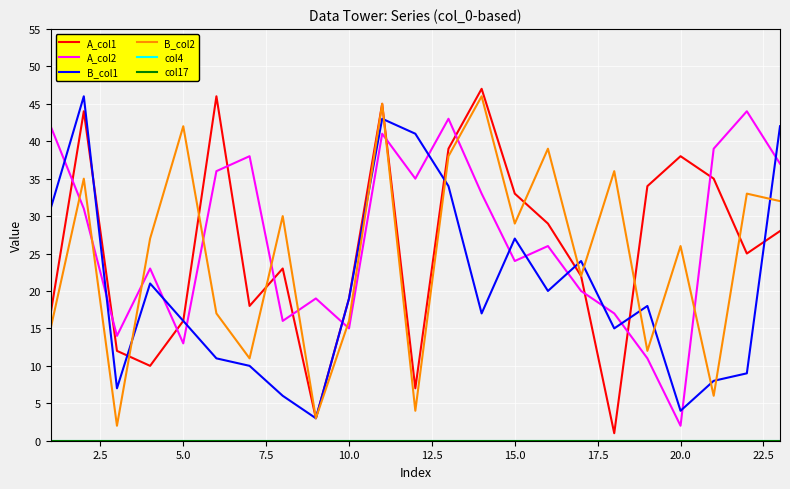

After their last crossing, which series has the higher values: B_col1 or A_col2?

B_col1